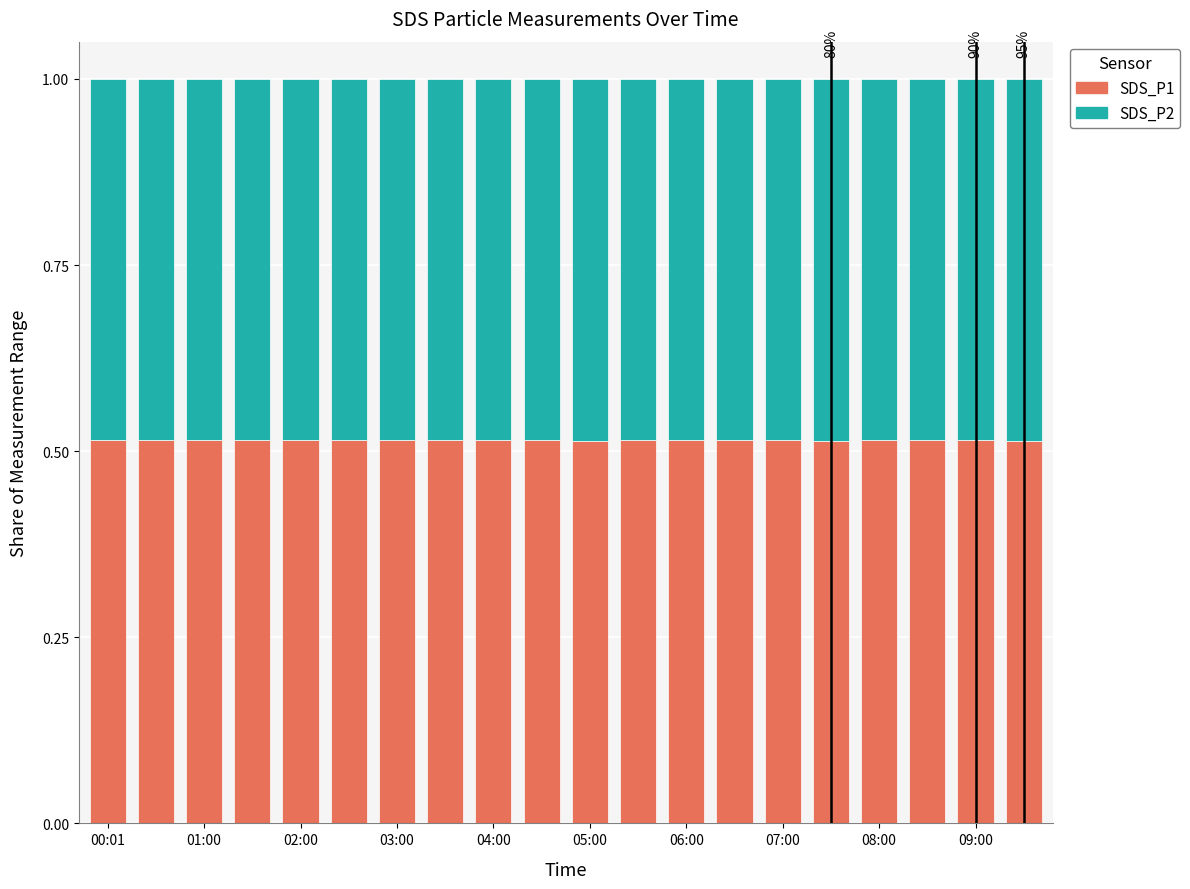

How many SDS_P1 values are between 0 and 1?

20